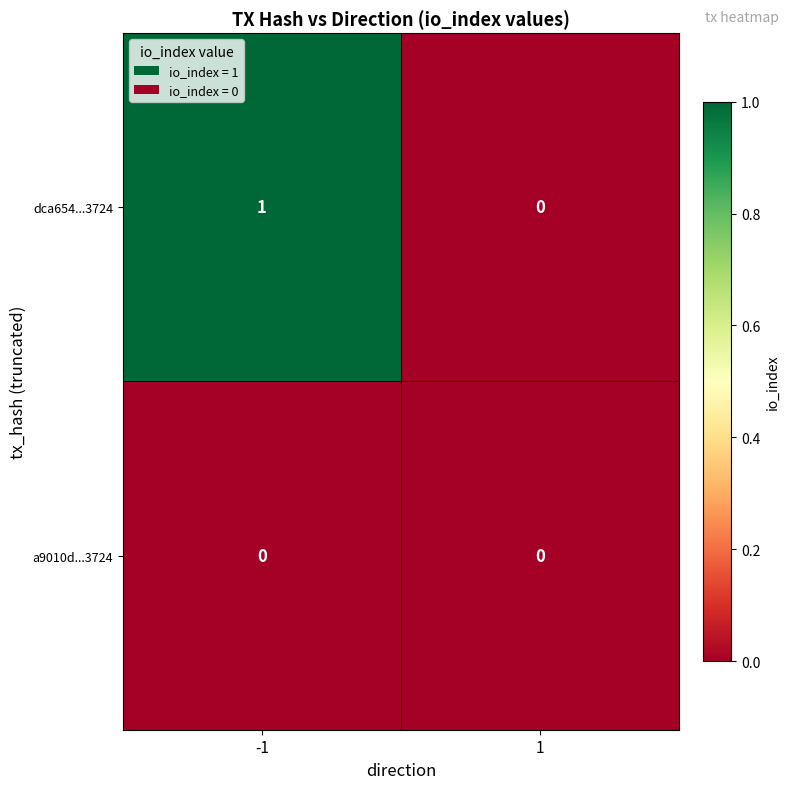

At which category is the sum across all series the highest?

-1